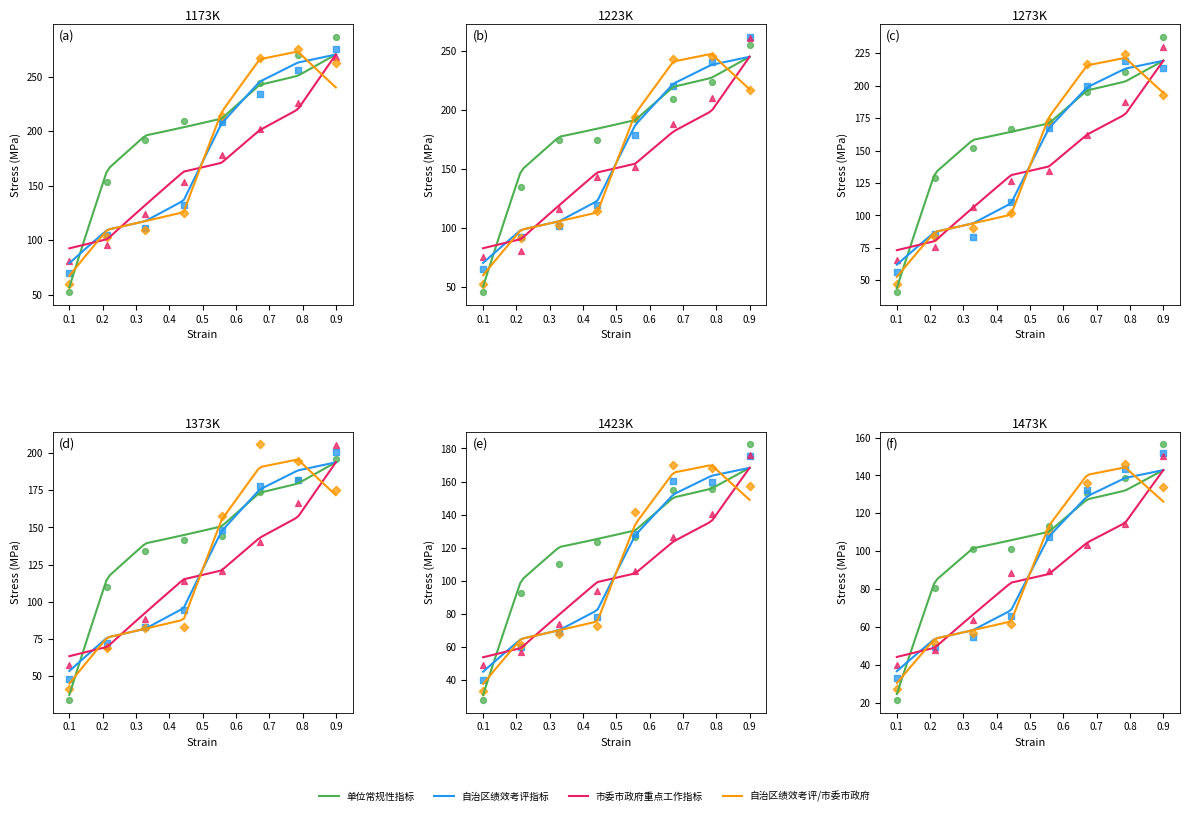

What are all the series names shown in the legend?

单位常规性指标, 自治区绩效考评指标, 市委市政府重点工作指标, 自治区绩效考评/市委市政府